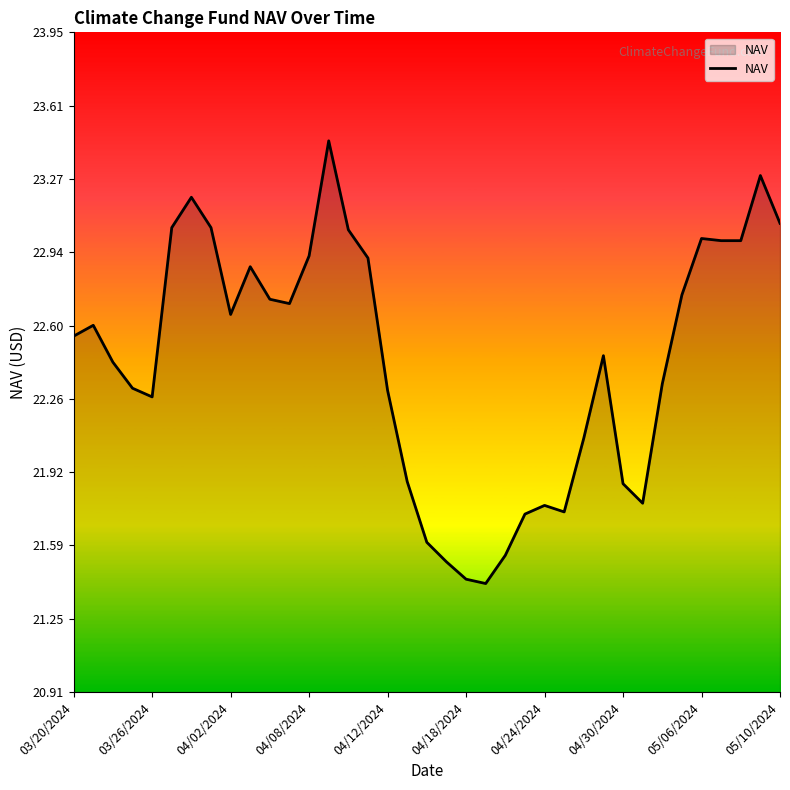

What is the smallest value displayed?

21.4